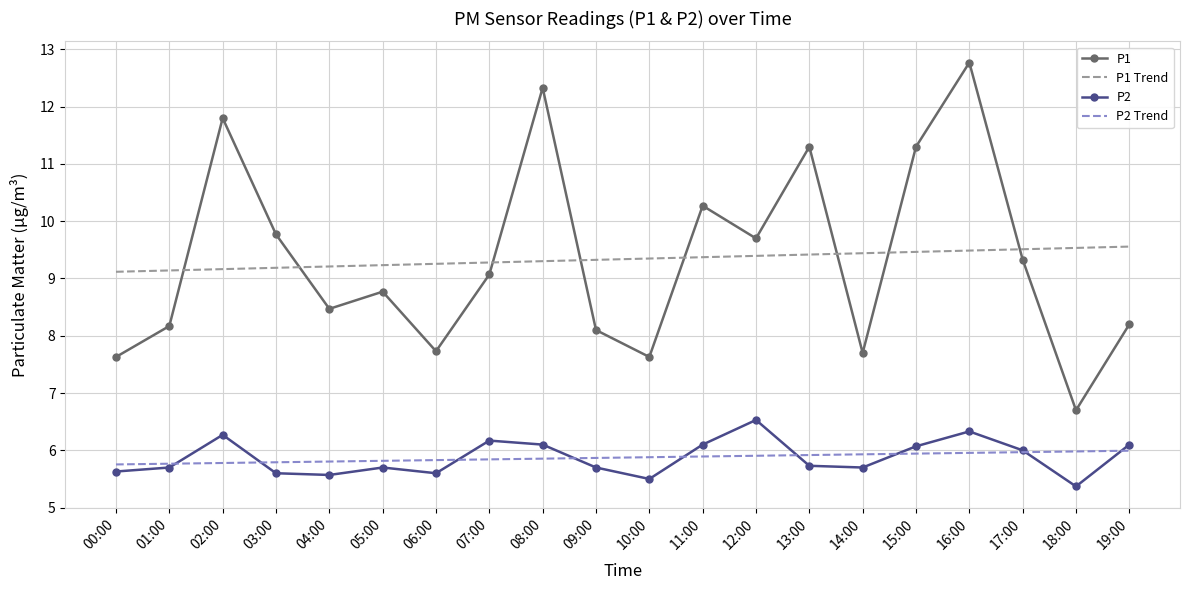

At how many categories does at least one series exceed 7?

20